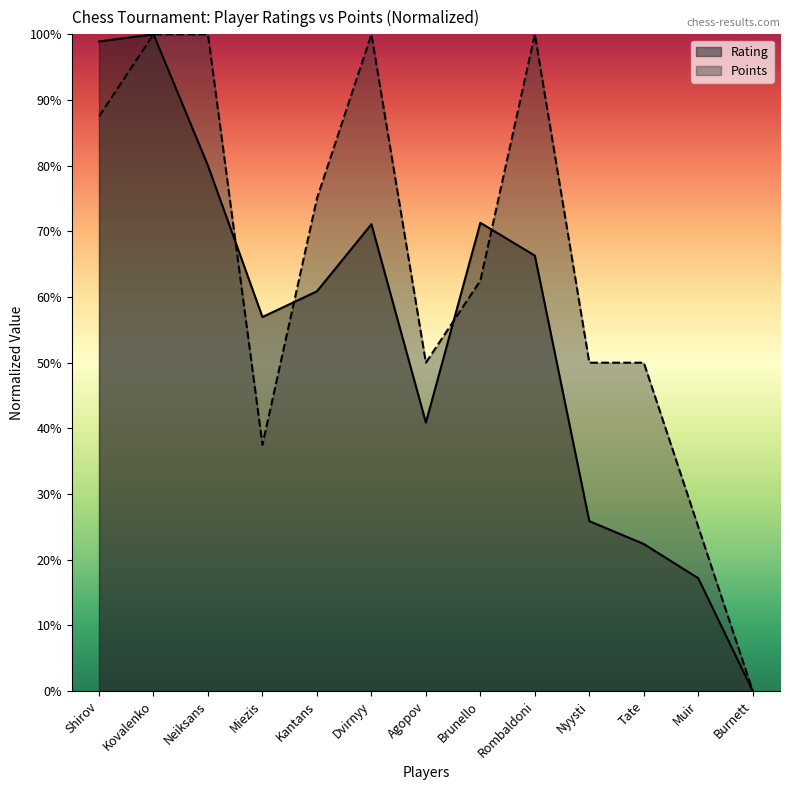

Is it true that Points equals 82.0 at Brunello?

False